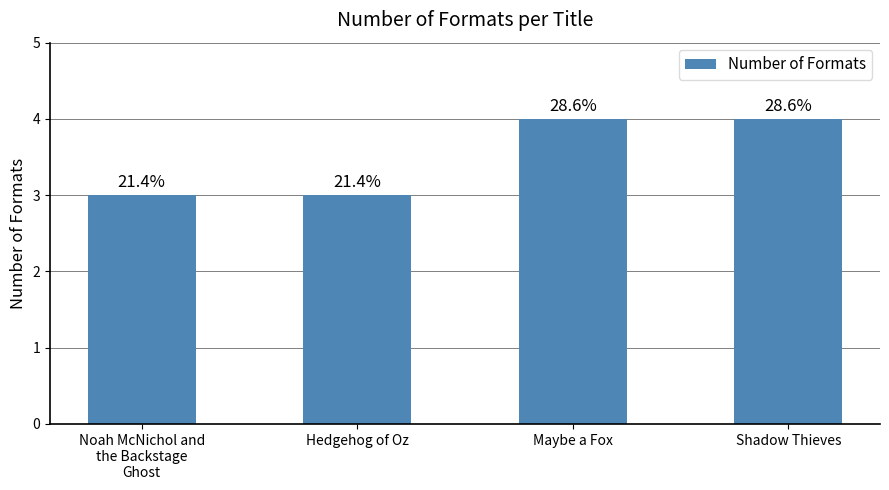

What is the change in value from Hedgehog of Oz to Shadow Thieves?

+1